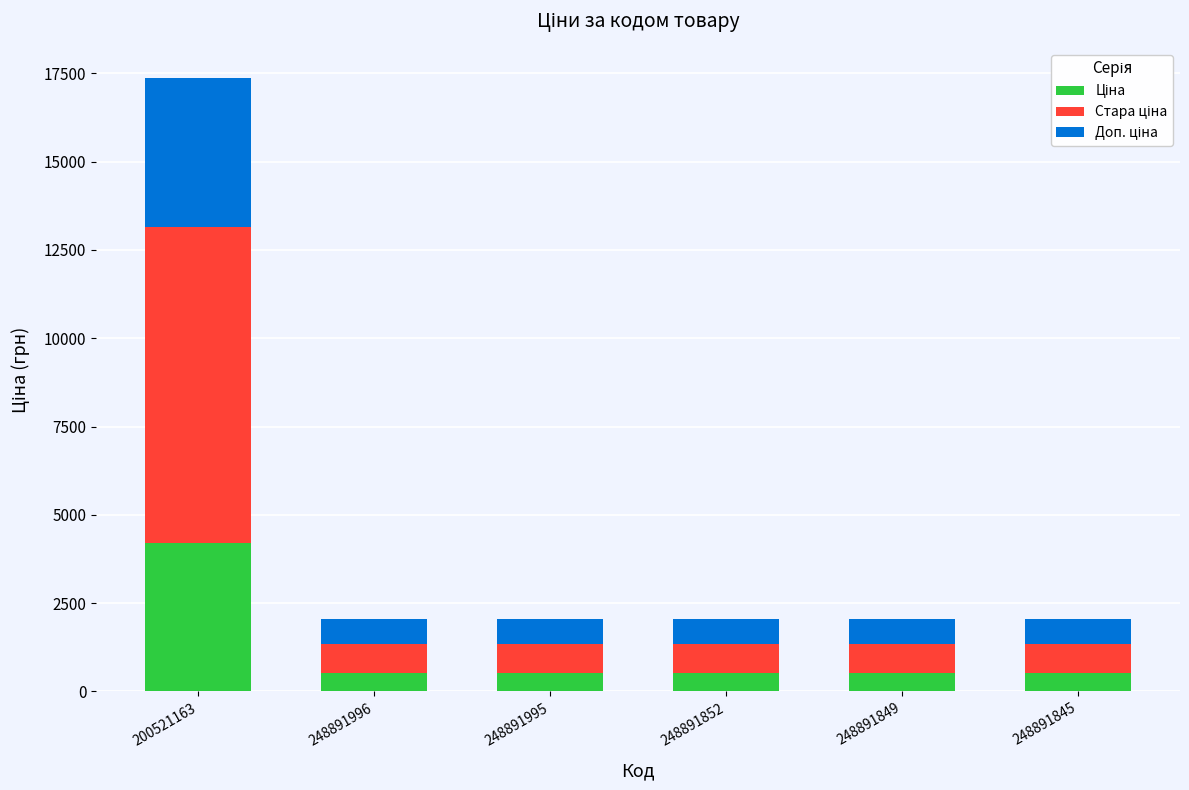

At which category is the sum across all series the highest?

200521163